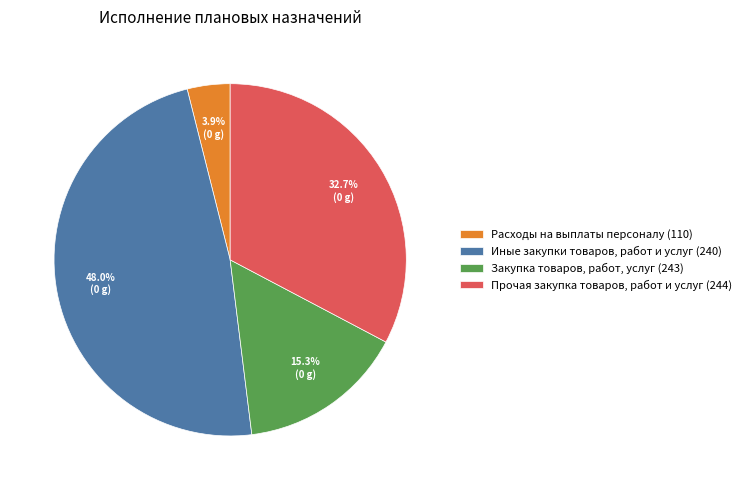

Which has a higher value, Иные закупки товаров, работ и услуг (240) or Прочая закупка товаров, работ и услуг (244)?

Иные закупки товаров, работ и услуг (240)